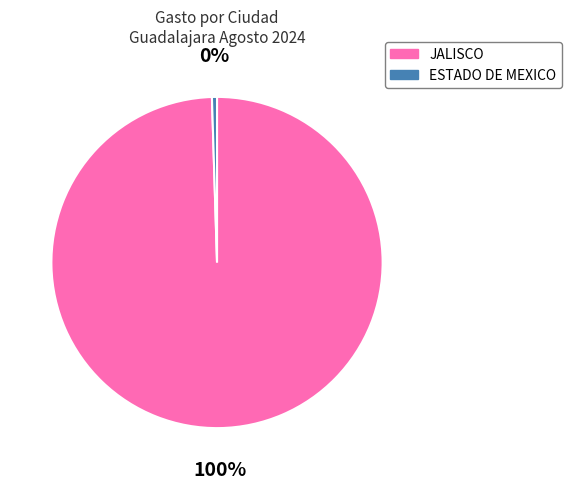

Rank the categories by value from highest to lowest.

JALISCO, ESTADO DE MEXICO